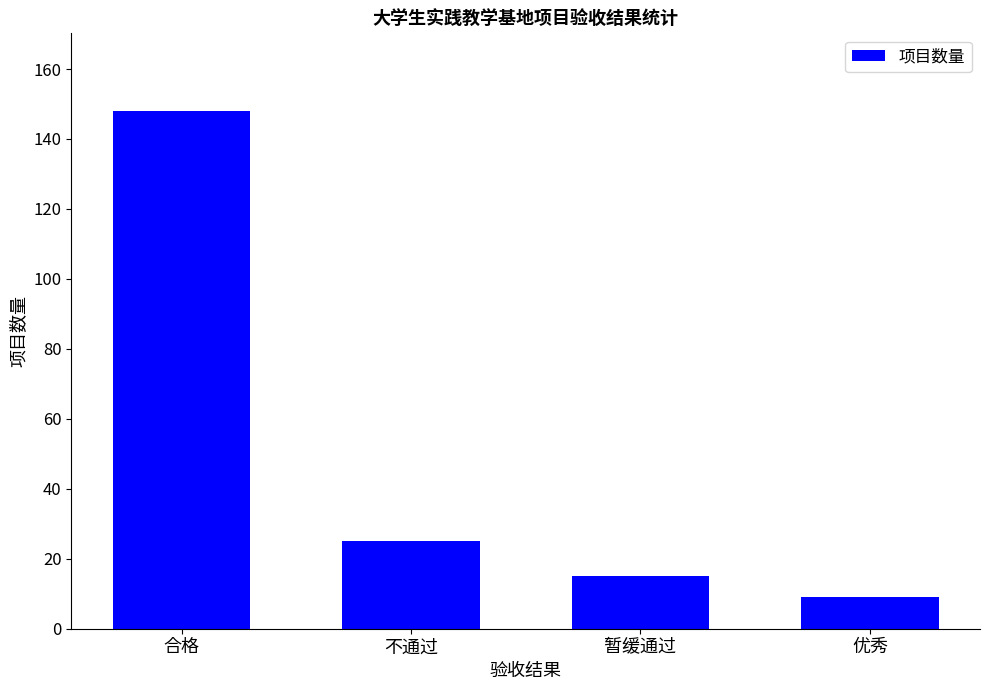

What is the ratio of the value at 优秀 to the value at 合格?

0.1